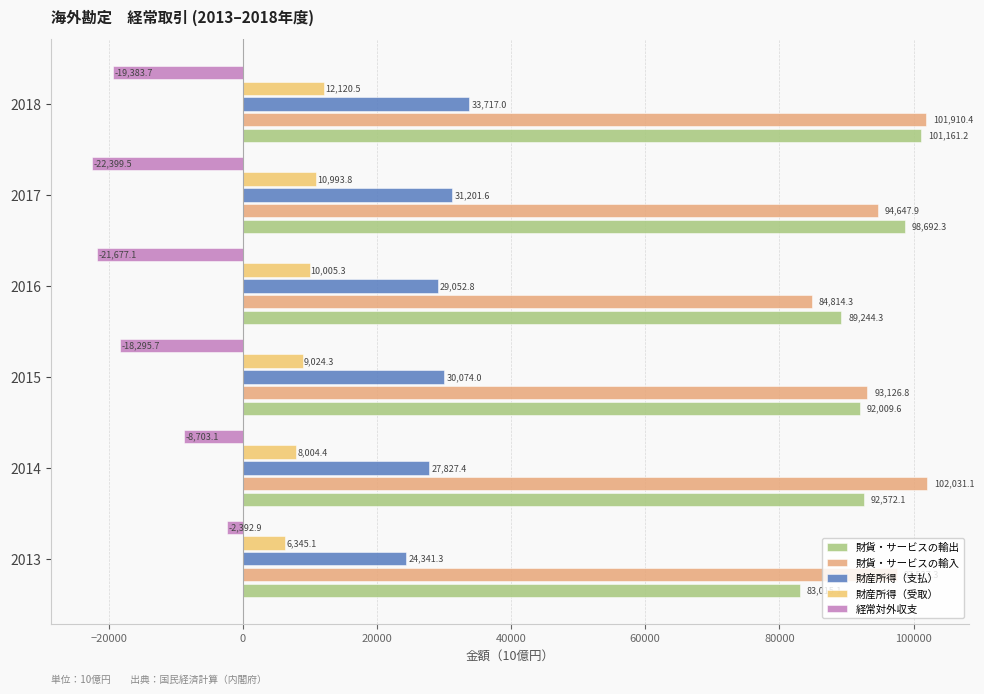

Reading right to left, transcribe all the data shown in this chart.

財貨・サービスの輸出: 101161.2	98692.3	89244.3	92009.6	92572.1	83015.1
財貨・サービスの輸入: 101910.4	94647.9	84814.3	93126.8	102031.1	97527.3
財産所得（支払）: 33717.0	31201.6	29052.8	30074.0	27827.4	24341.3
財産所得（受取）: 12120.5	10993.8	10005.3	9024.3	8004.4	6345.1
経常対外収支: -19383.7	-22399.5	-21677.1	-18295.7	-8703.1	-2392.9